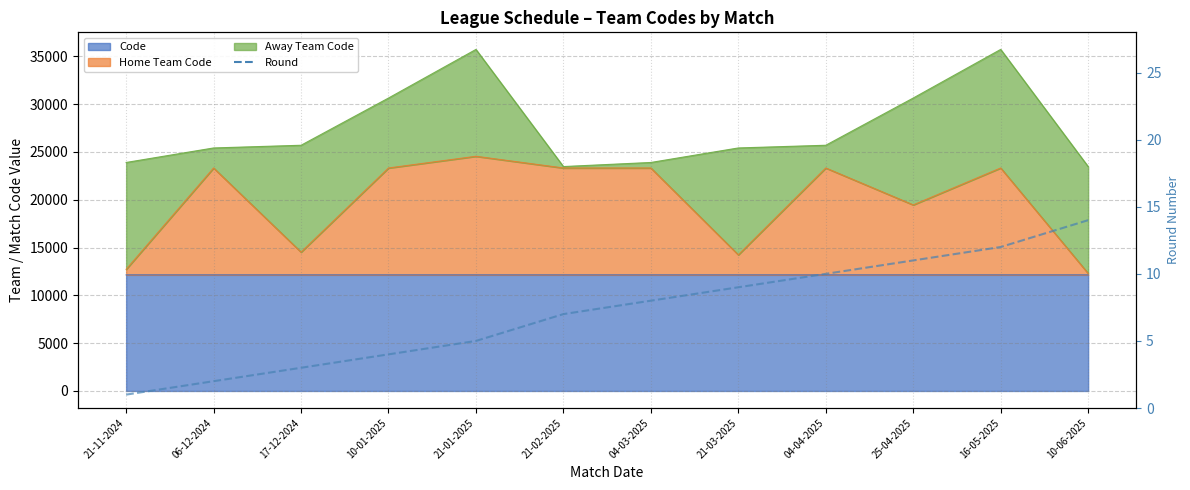

How many lines are shown in the chart?

1